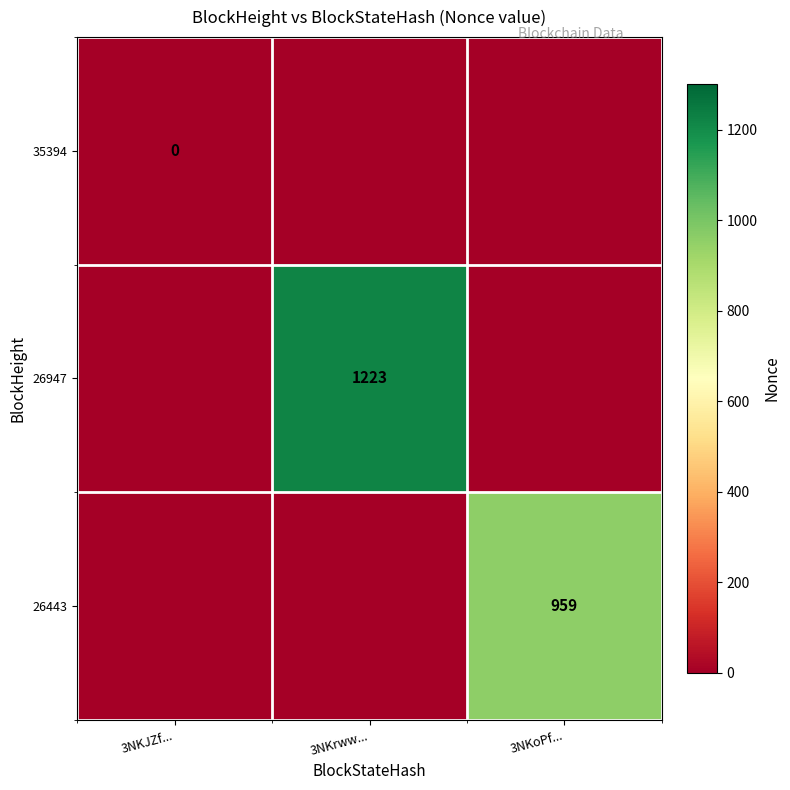

Where is 26443 nearest to the value 479?

3NKJZf...